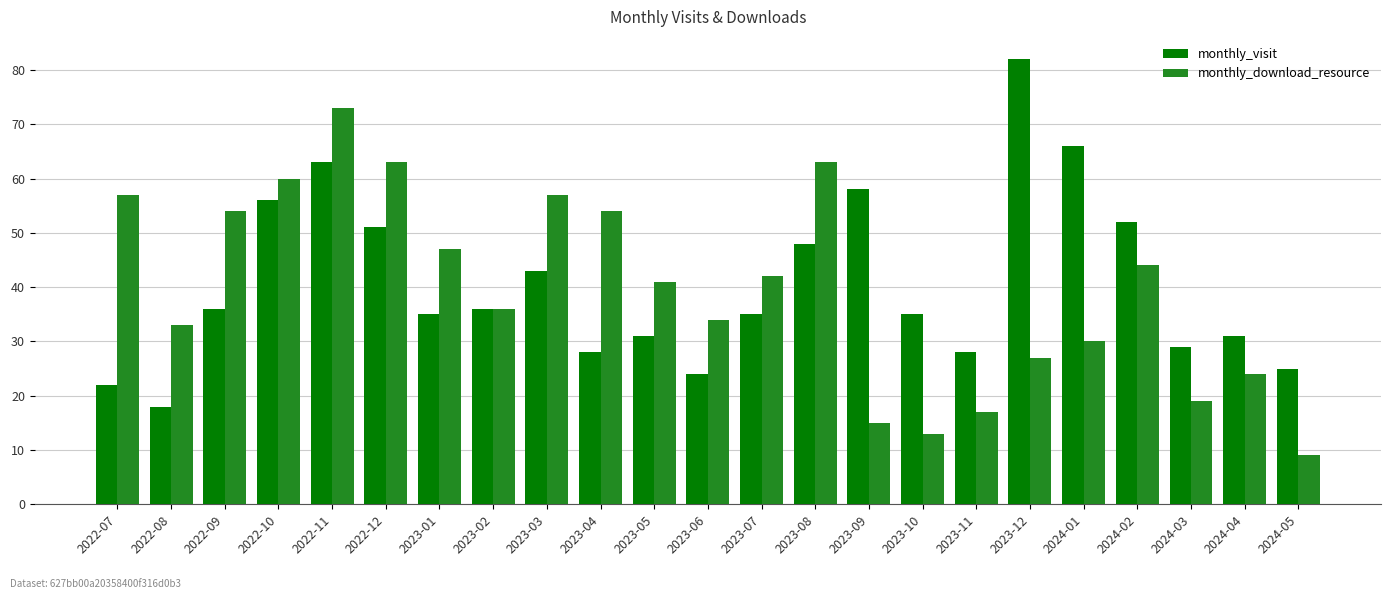

At which label does monthly_visit first exceed 35?

2022-09